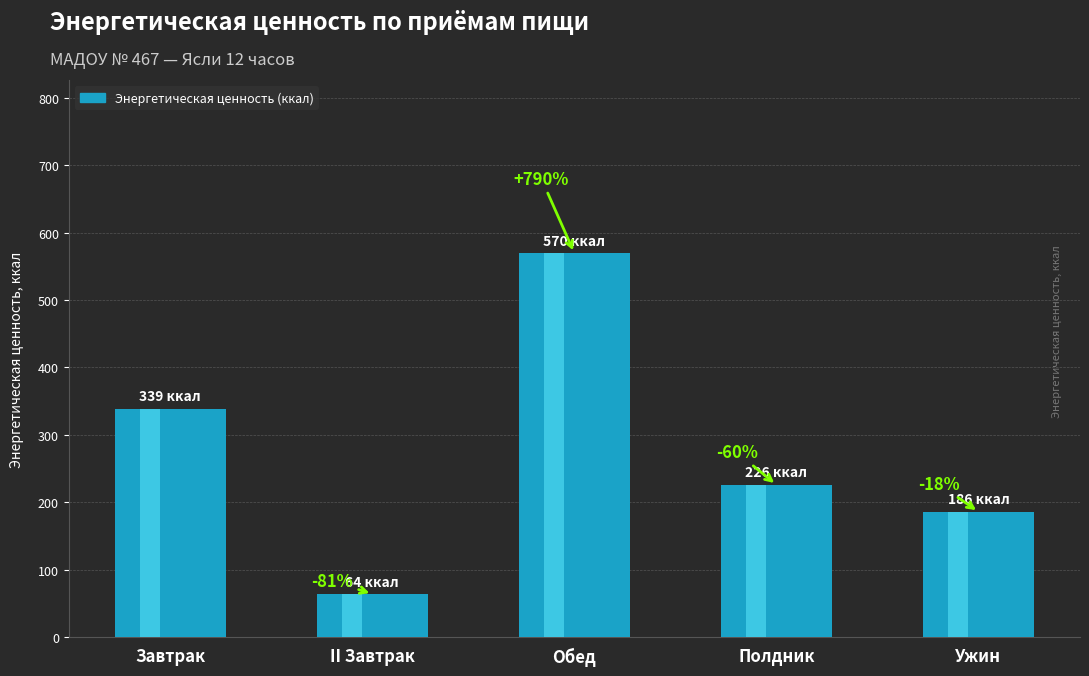

What is the value of the 3rd bar from the left?

569.8